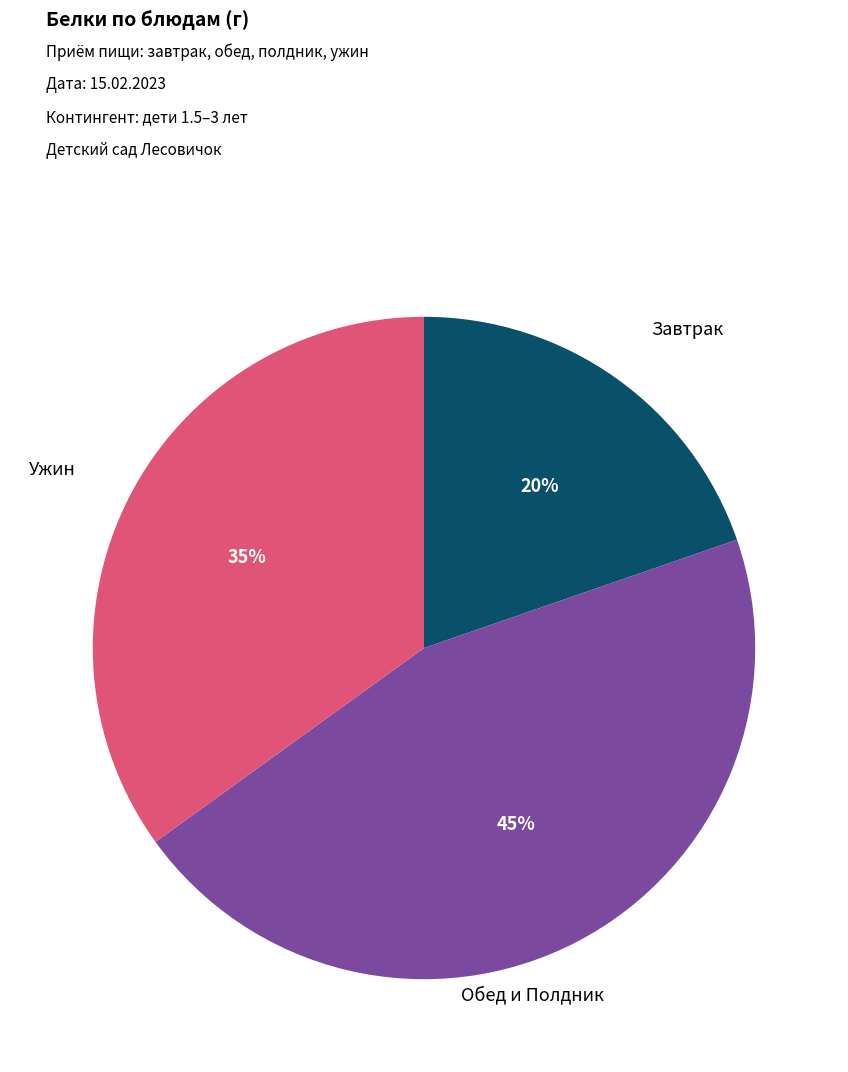

Does any single category account for the majority?

No